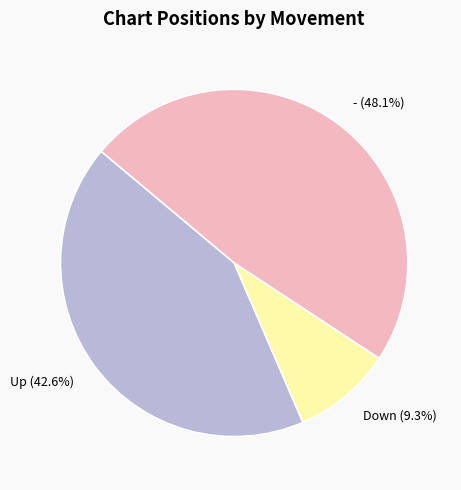

Rank the categories by value from lowest to highest.

Down (9.3%), Up (42.6%), - (48.1%)